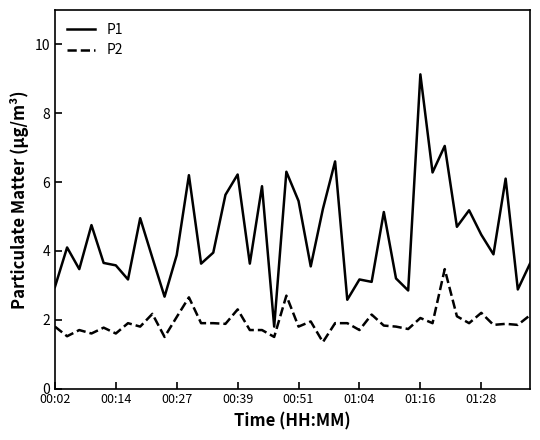

What is the difference between the maximum and minimum values in the P2 series?

2.1